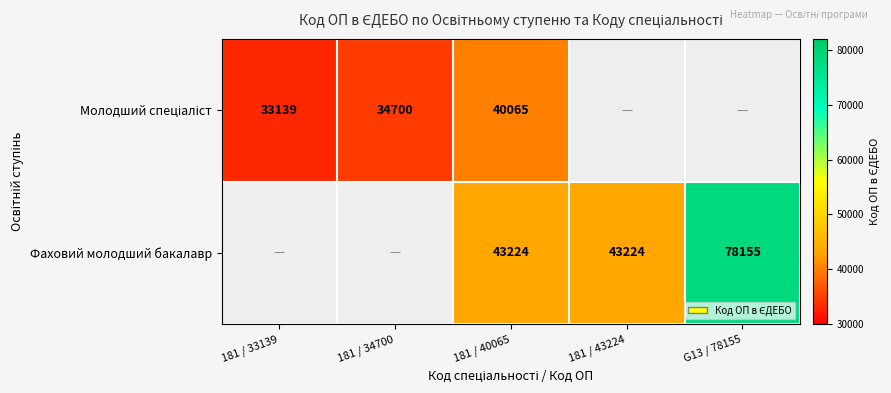

Count the number of categories in the chart.

5